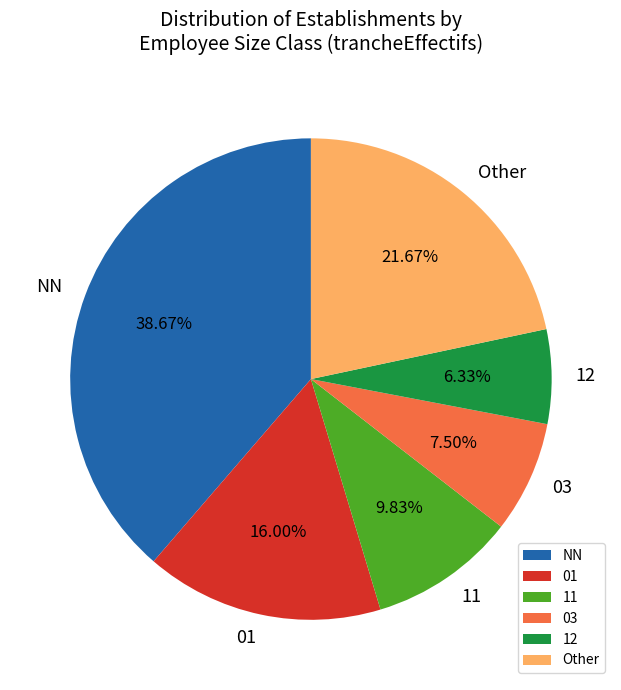

Does any single category account for the majority?

No